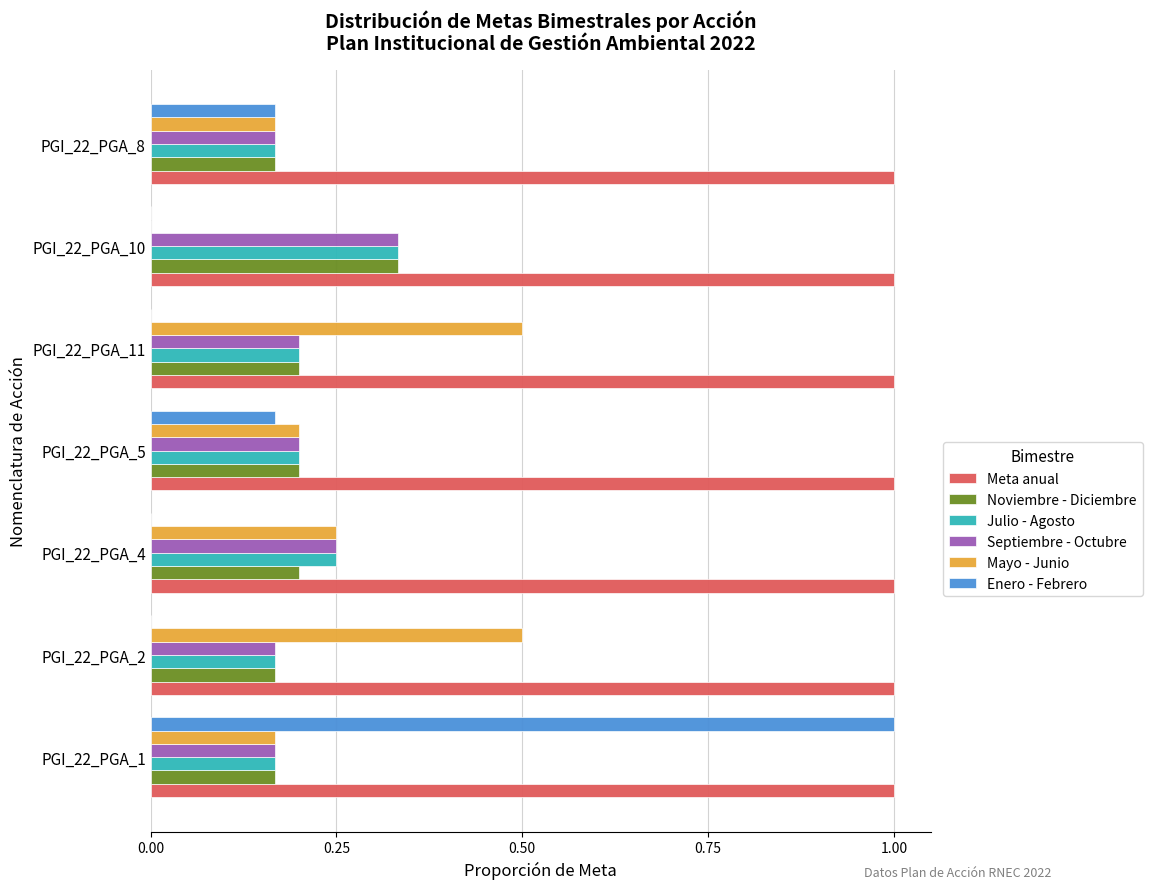

At which label does Julio - Agosto reach its peak?

PGI_22_PGA_10